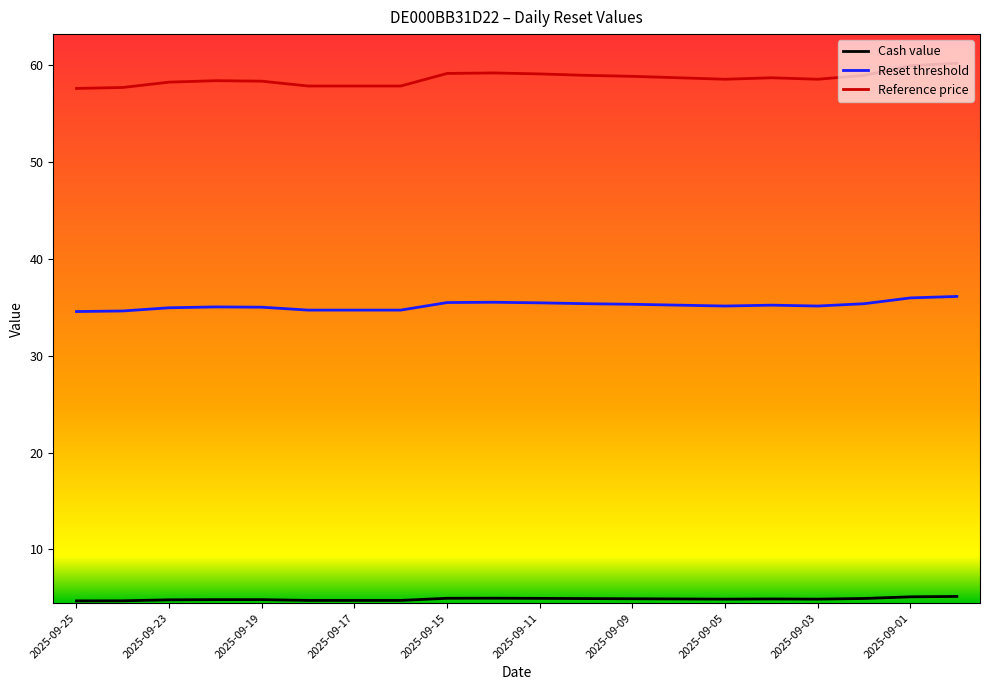

What is the maximum value for Cash value?

5.1